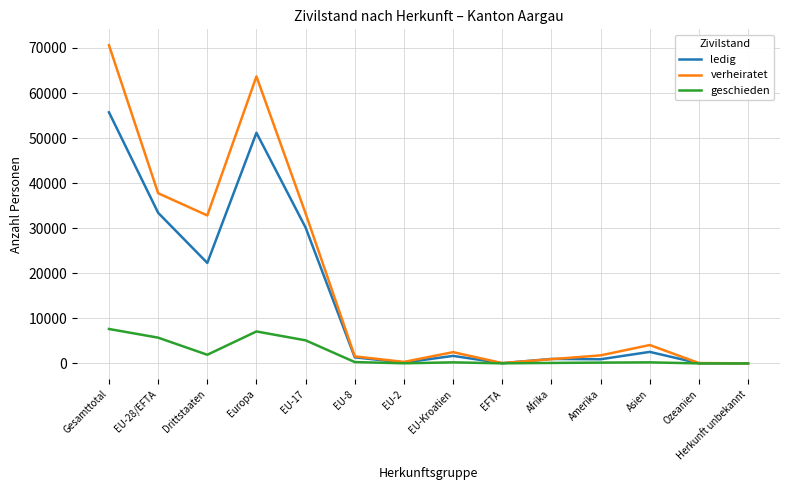

In ledig, how many points are higher than both neighbors (excluding endpoints)?

4